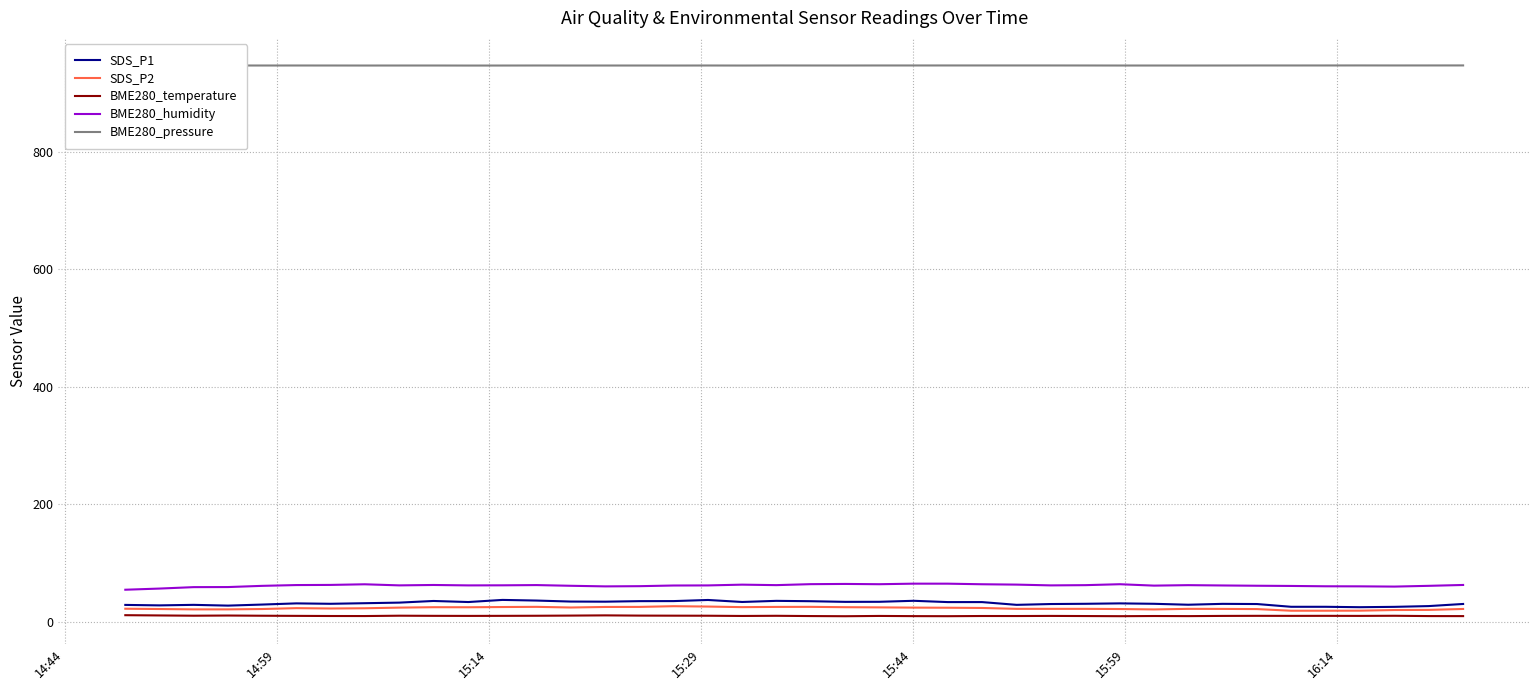

True or false: BME280_pressure and BME280_humidity cross at least once.

False